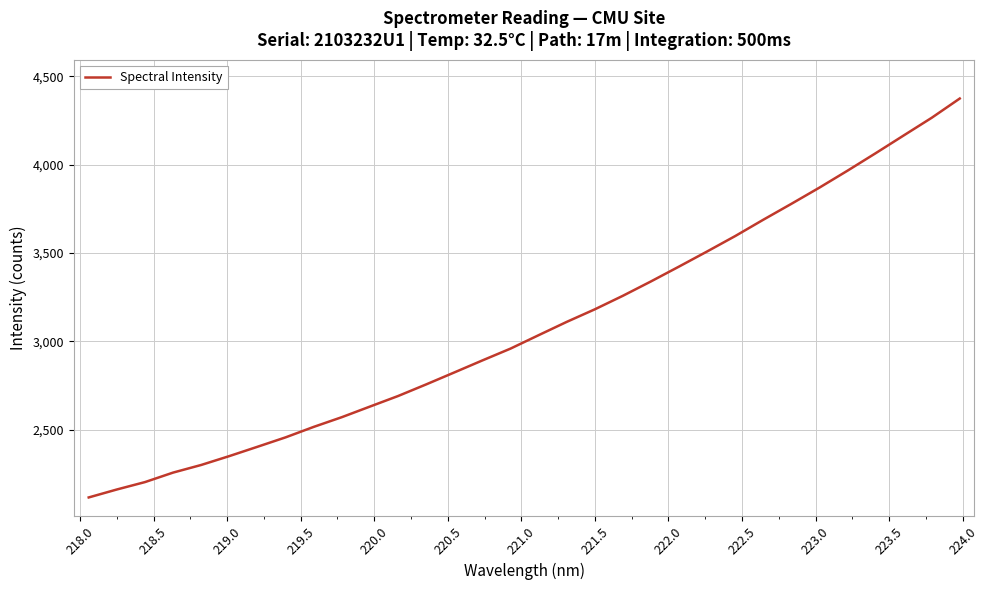

Is this an area chart (filled region under the line)?

No